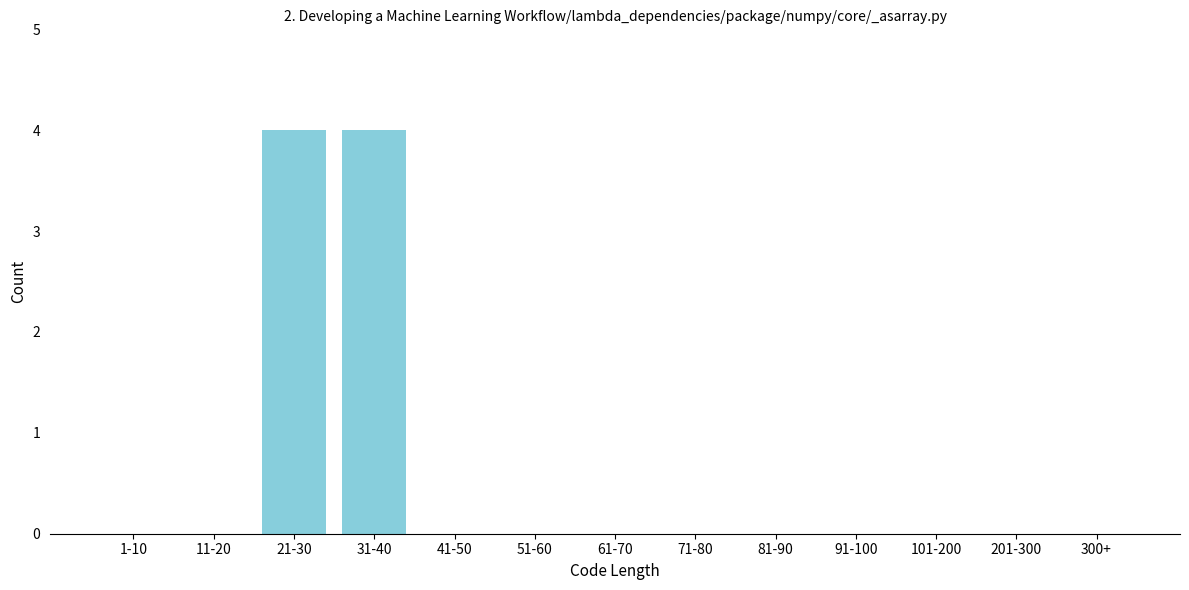

Reading left to right, transcribe all the data shown in this chart.

1-10=0	11-20=0	21-30=4	31-40=4	41-50=0	51-60=0	61-70=0	71-80=0	81-90=0	91-100=0	101-200=0	201-300=0	300+=0